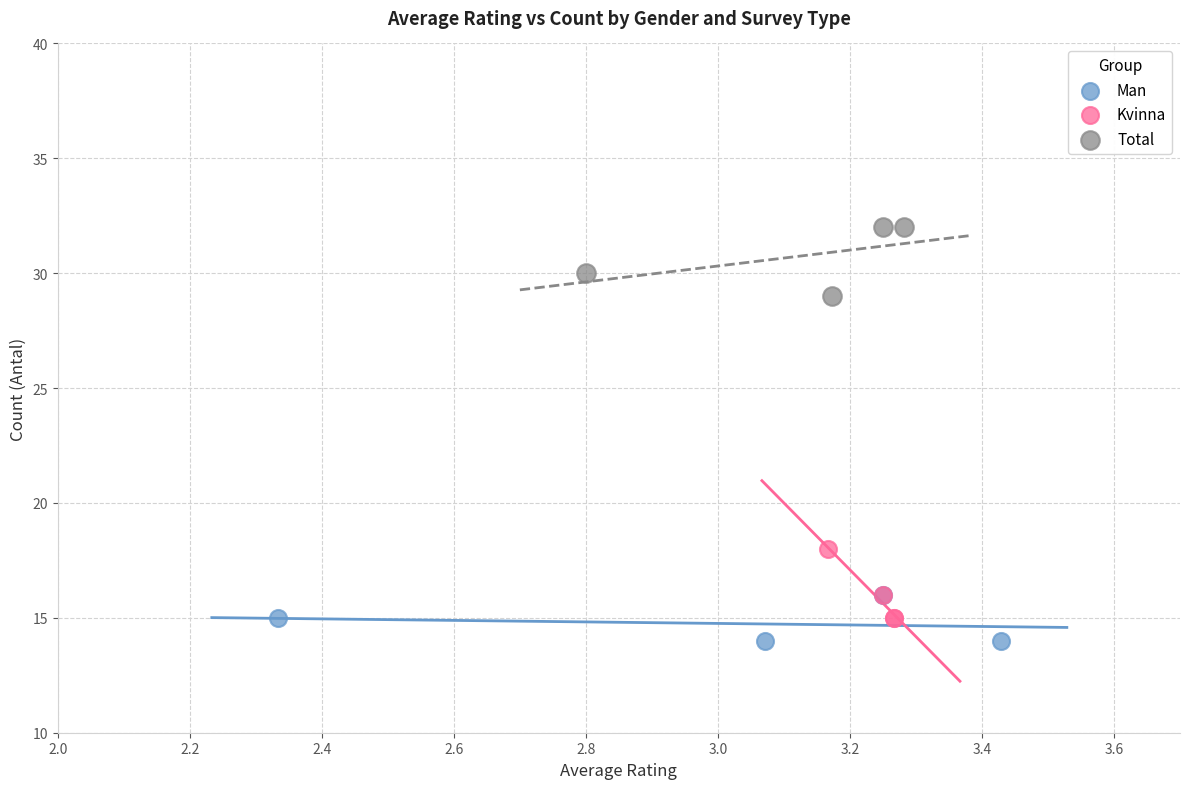

What are all the series names shown in the legend?

Man, Kvinna, Total